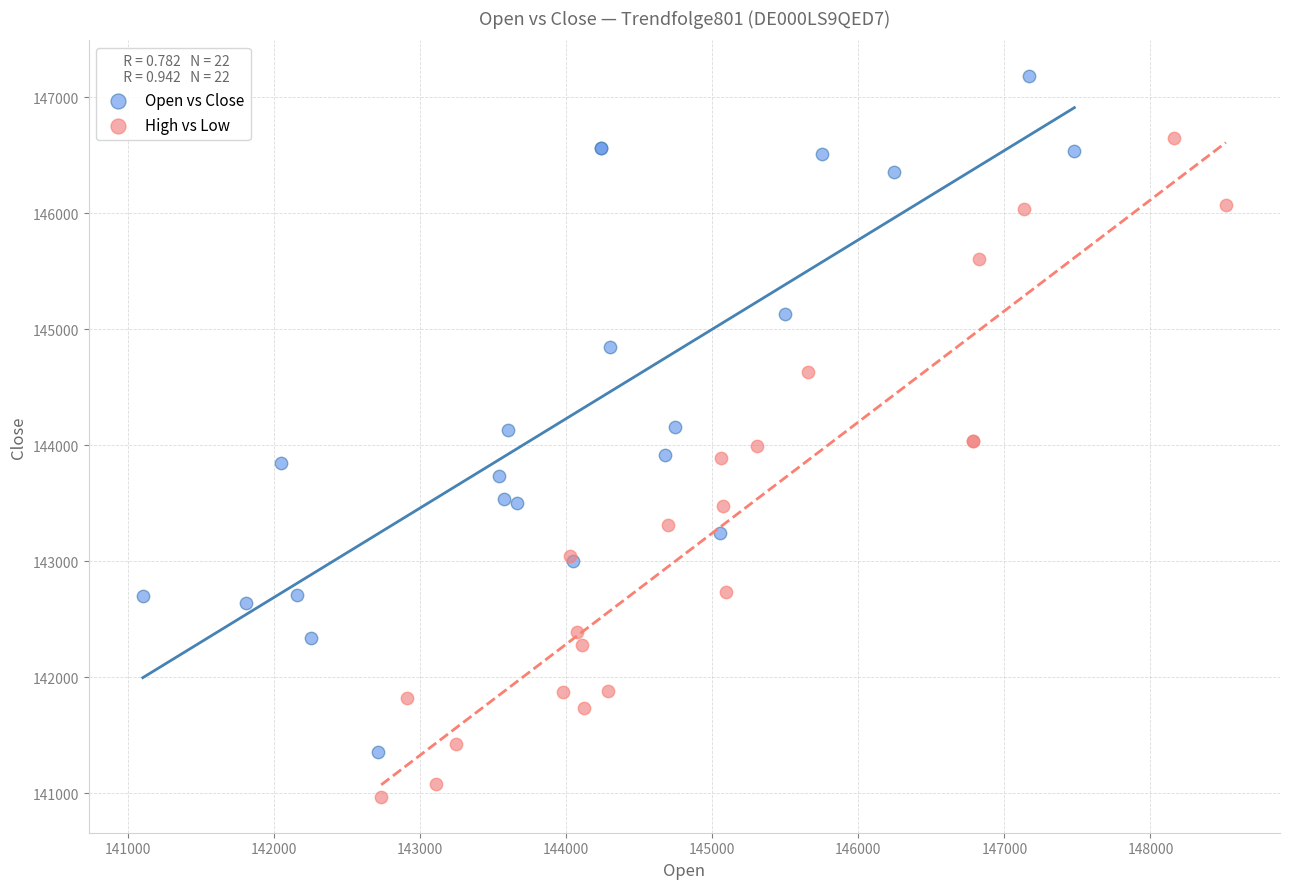

Which series contains the lowest Y value?

High vs Low